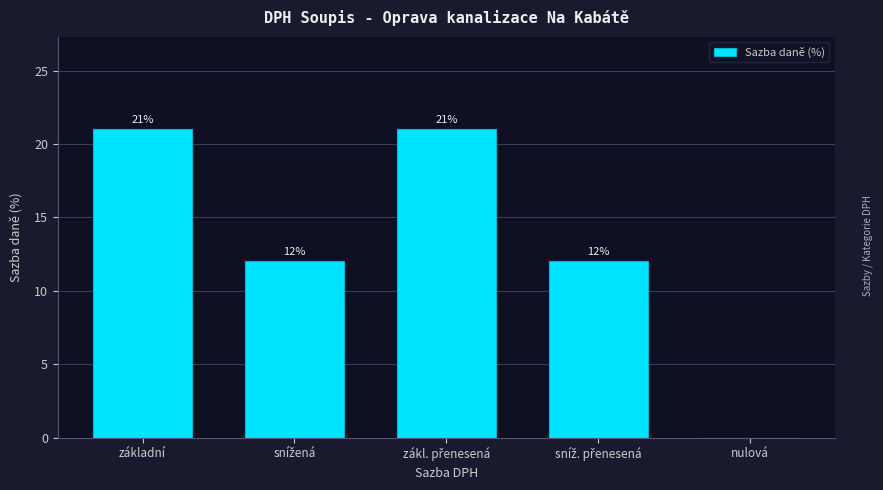

What is the approximate value at základní, to the nearest 10?

20